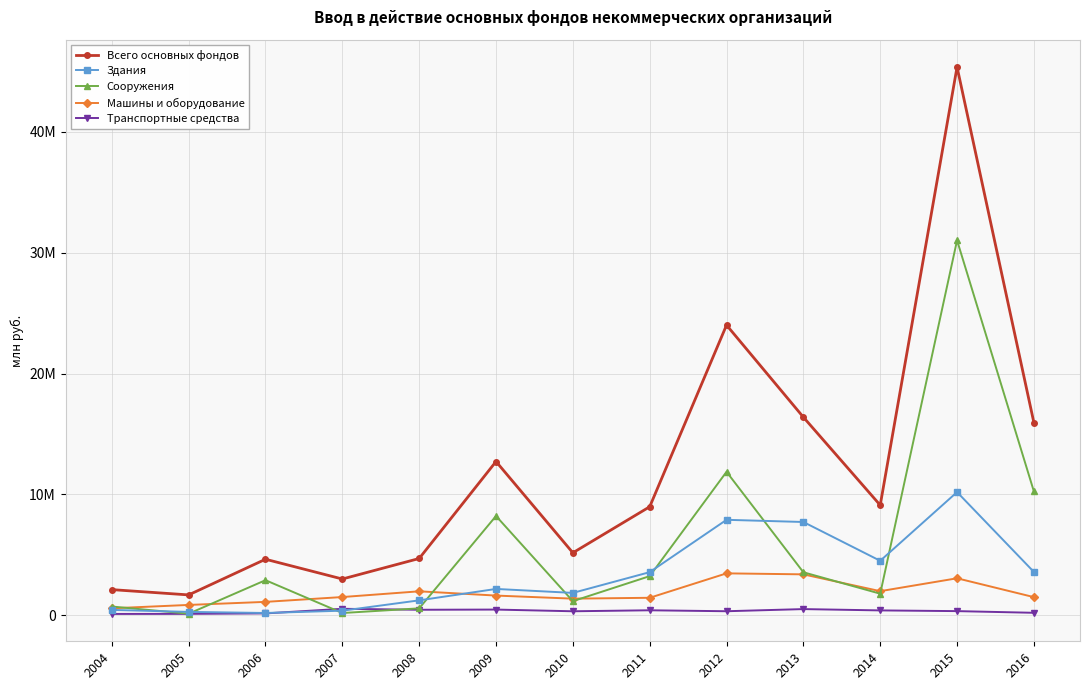

What are all the series names shown in the legend?

Всего основных фондов, Здания, Сооружения, Машины и оборудование, Транспортные средства